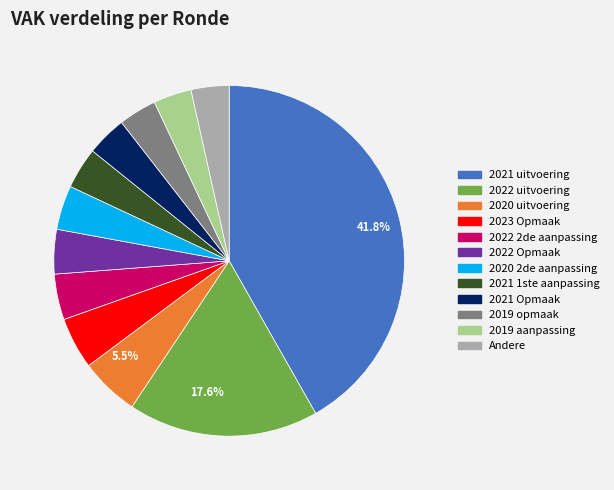

Does any single category account for the majority?

No